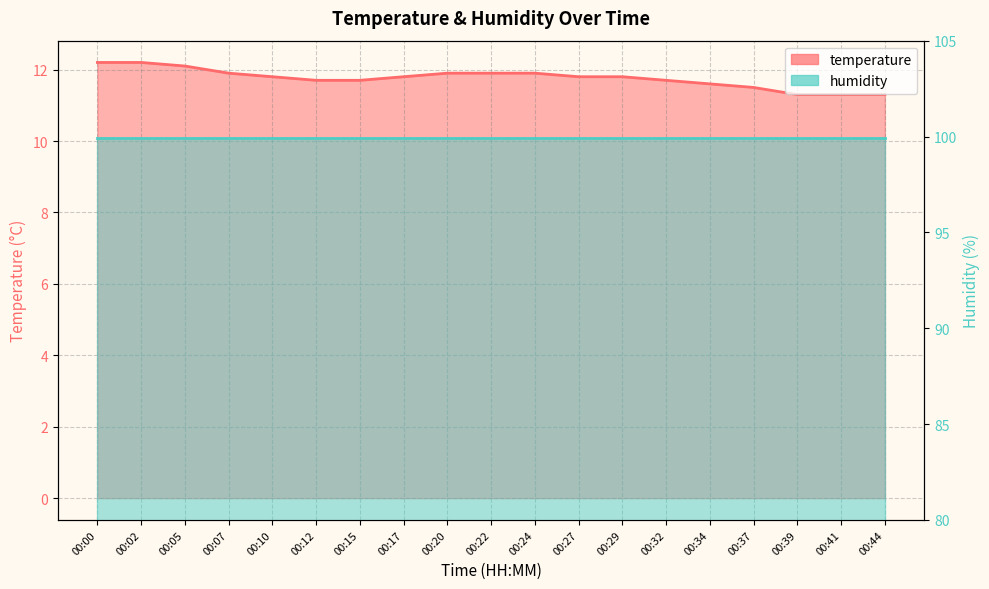

Reading left to right, extract all data points from this chart.

12.2	12.2	12.1	11.9	11.8	11.7	11.7	11.8	11.9	11.9	11.9	11.8	11.8	11.7	11.6	11.5	11.3	11.3	11.3